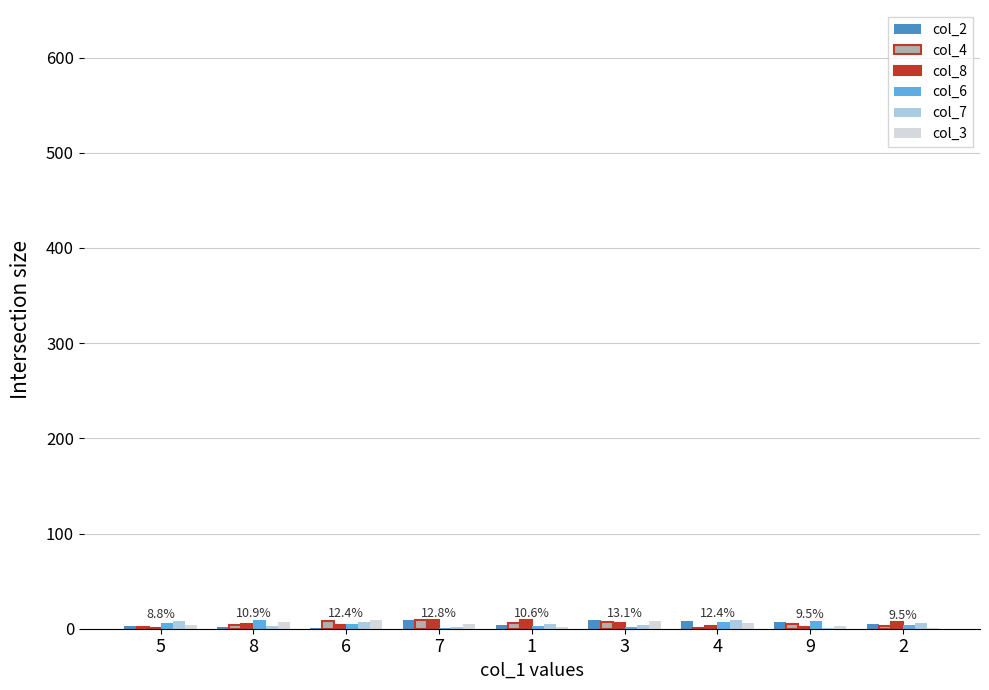

What is the difference between the second highest and second lowest values in the col_4 series?

6